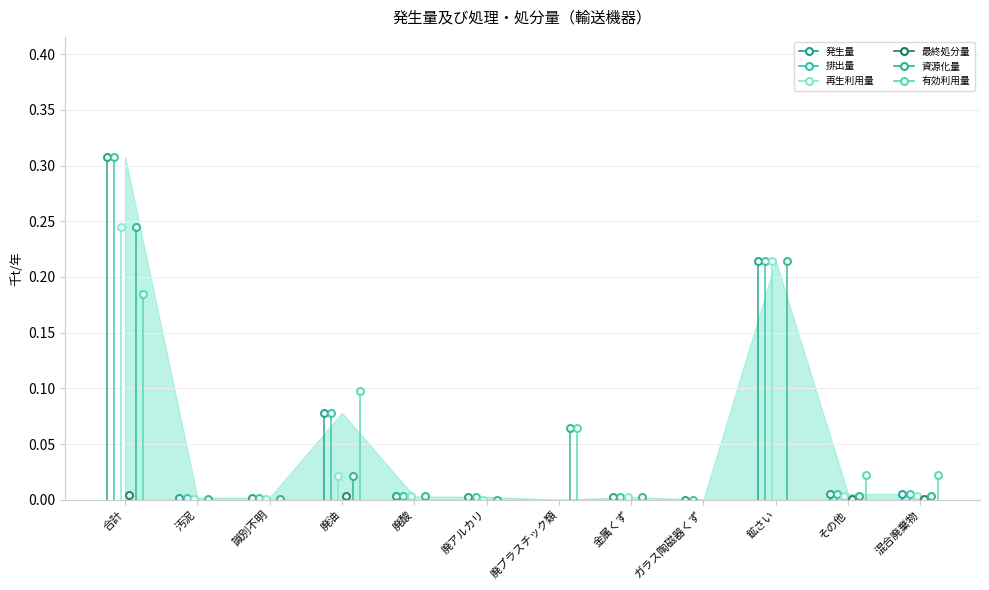

True or false: 最終処分量 has a value of -0.0 at 廃アルカリ.

False